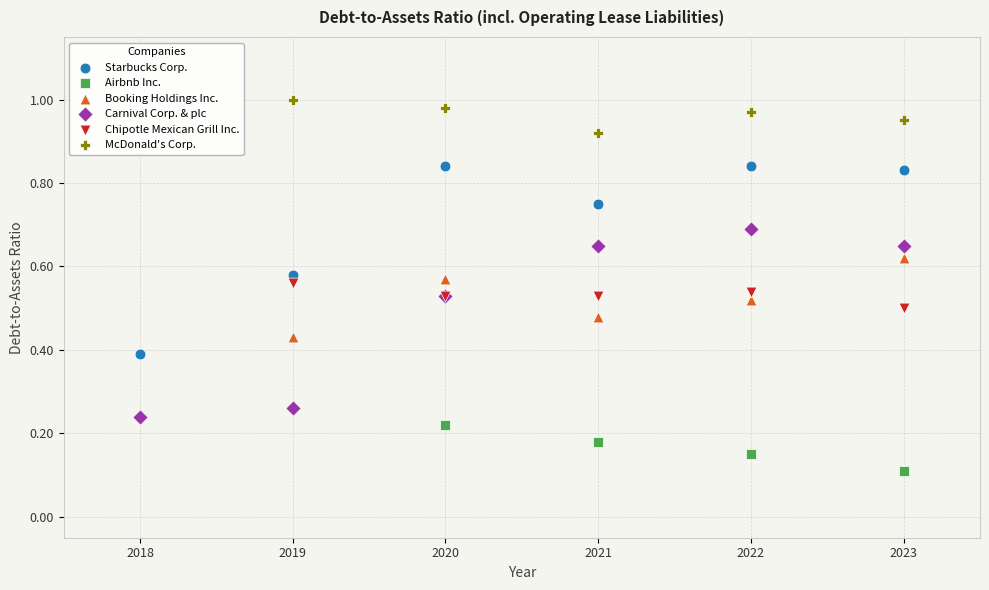

What are all the series names shown in the legend?

Starbucks Corp., Airbnb Inc., Booking Holdings Inc., Carnival Corp. & plc, Chipotle Mexican Grill Inc., McDonald's Corp.